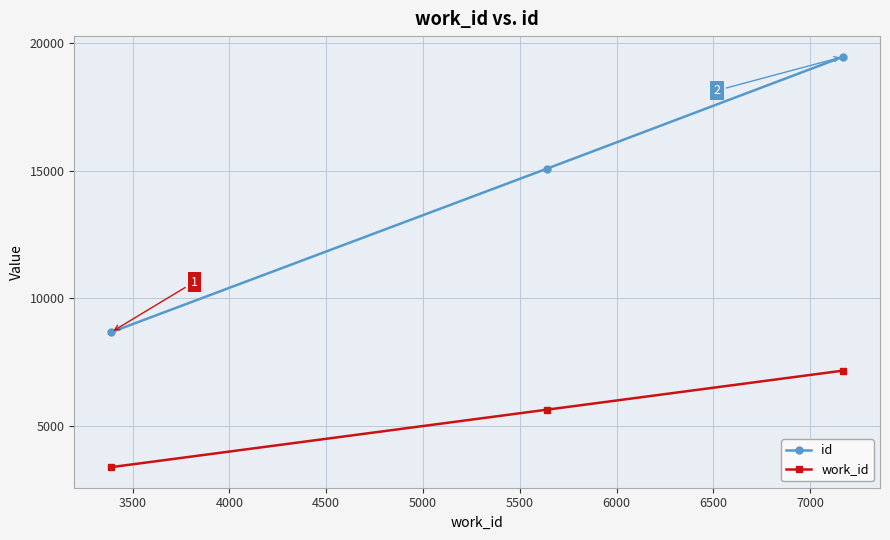

Reading right to left, what are all the values shown in this chart?

id: 19462	15076	8670
work_id: 7171	5640	3388